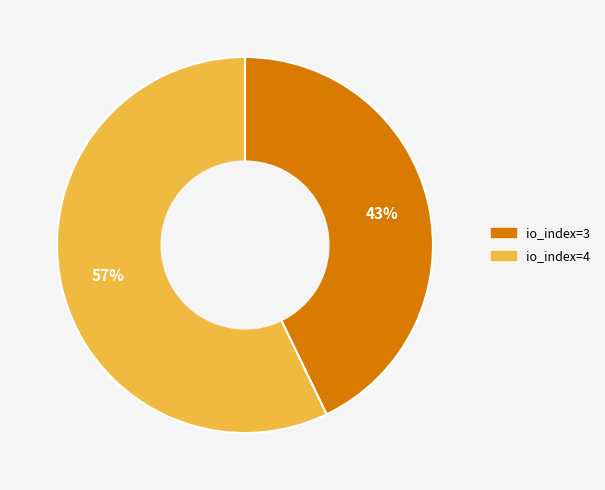

Rank the categories by value from lowest to highest.

io_index=3, io_index=4